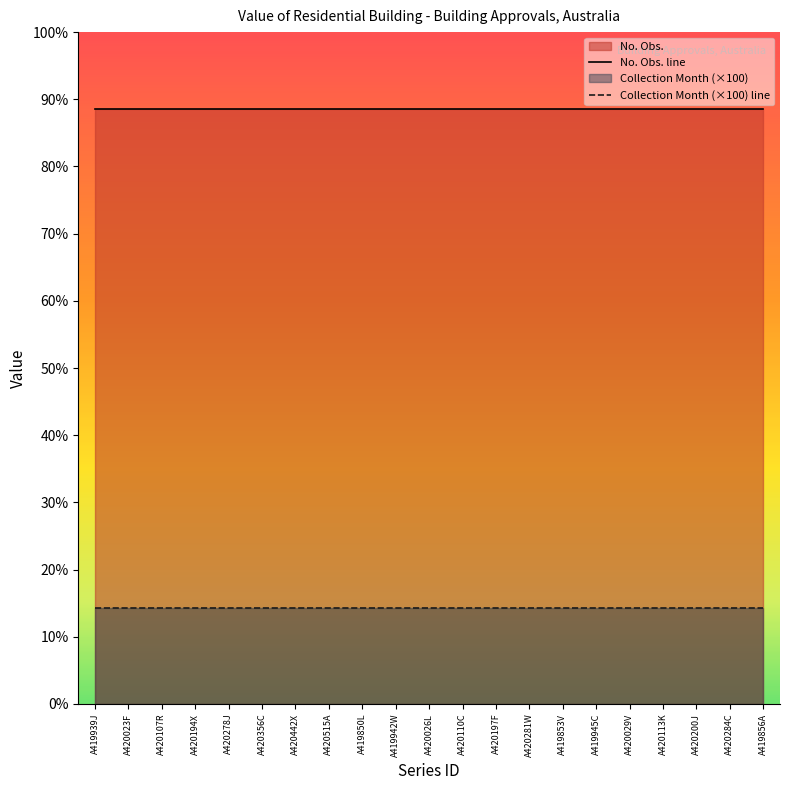

Reading left to right, what are all the values shown in this chart?

No. Obs.: 620	620	620	620	620	620	620	620	620	620	620	620	620	620	620	620	620	620	620	620	620
Collection Month: 1	1	1	1	1	1	1	1	1	1	1	1	1	1	1	1	1	1	1	1	1